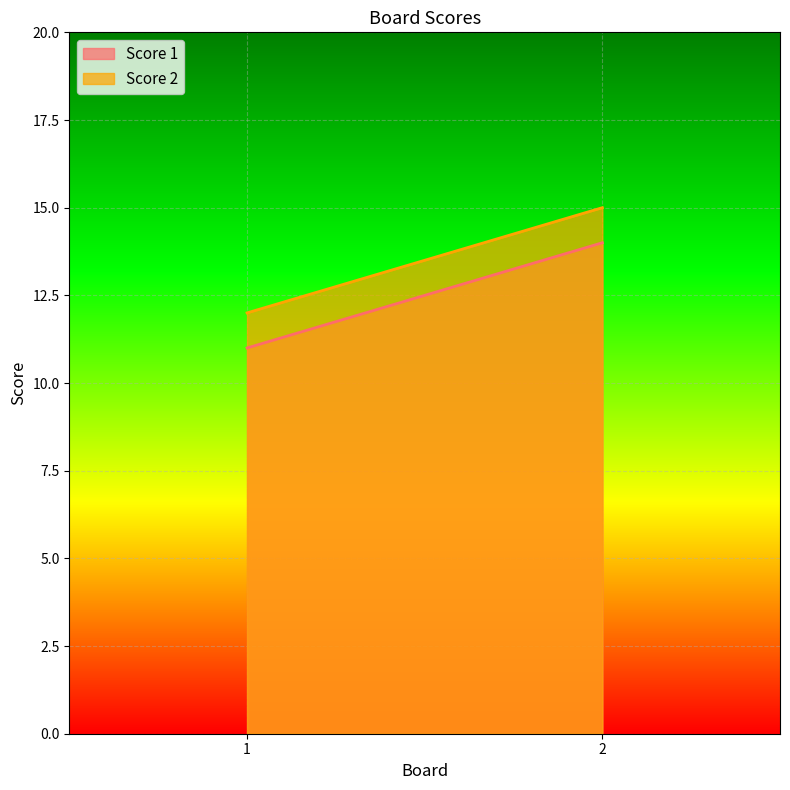

What are all the series names shown in the legend?

Score 1, Score 2